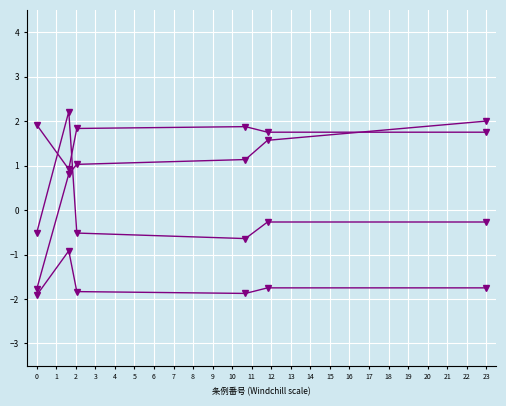

How many distinct data groups are displayed?

4